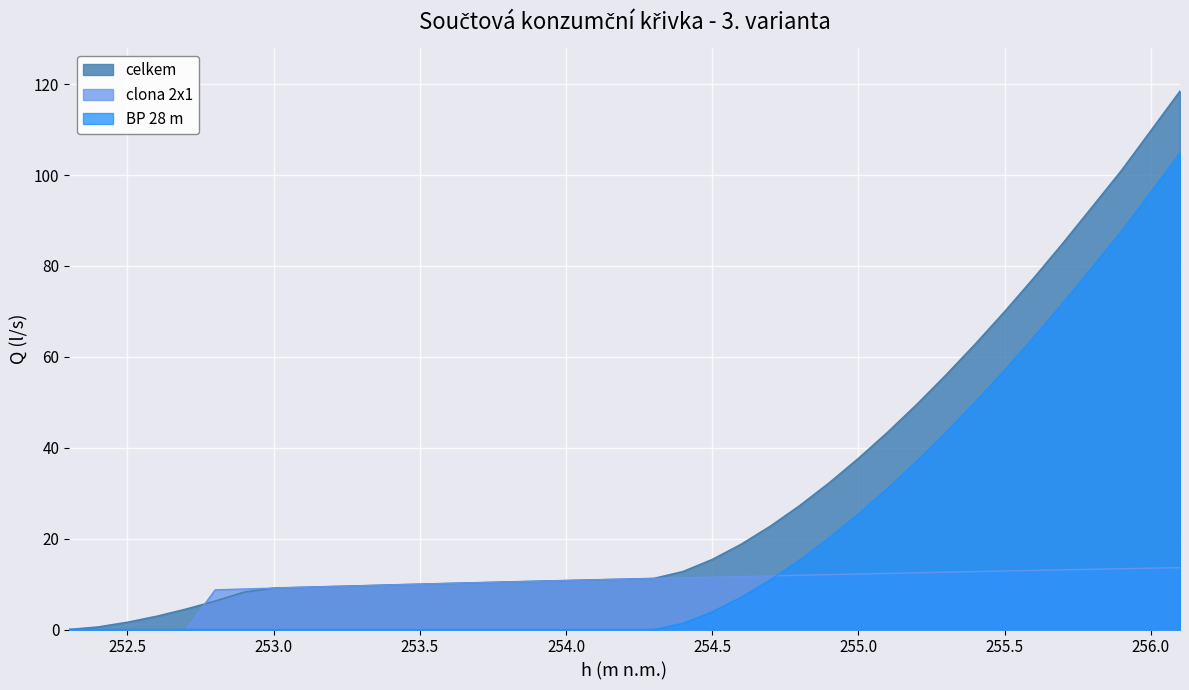

Which series has the widest spread of values?

celkem